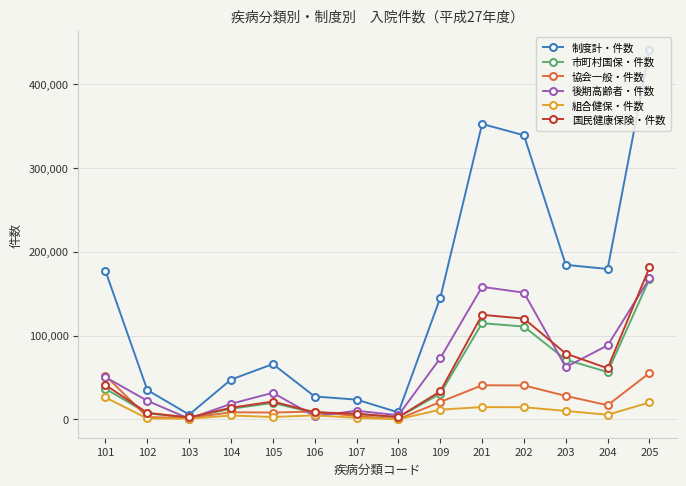

True or false: 国民健康保険・件数 and 後期高齢者・件数 cross at least once.

True